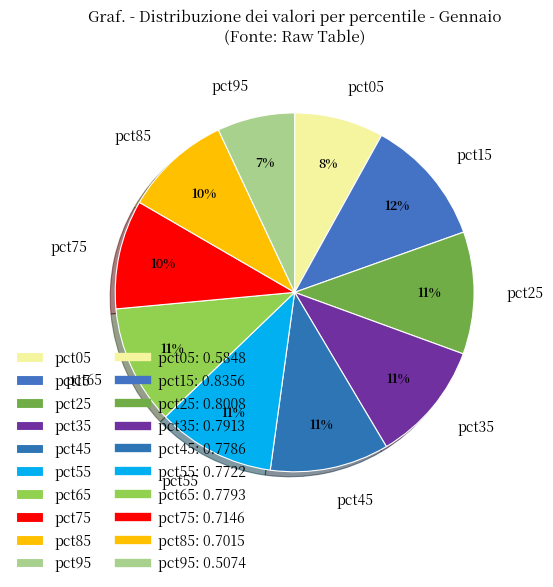

What is the smallest slice in the pie chart?

pct95